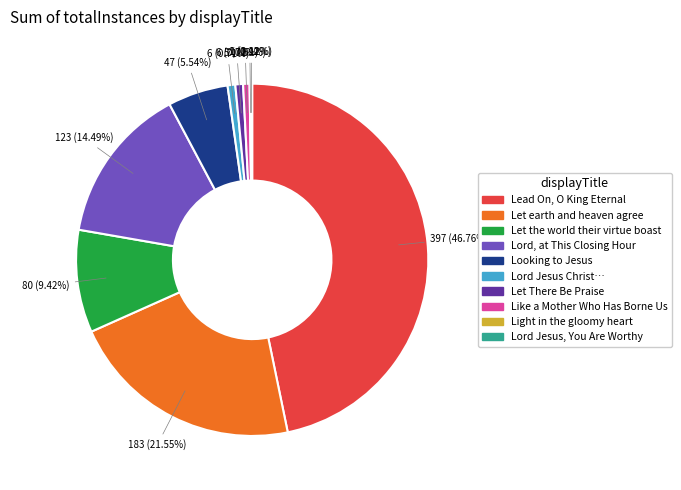

Is there any slice that represents more than half of the pie?

No